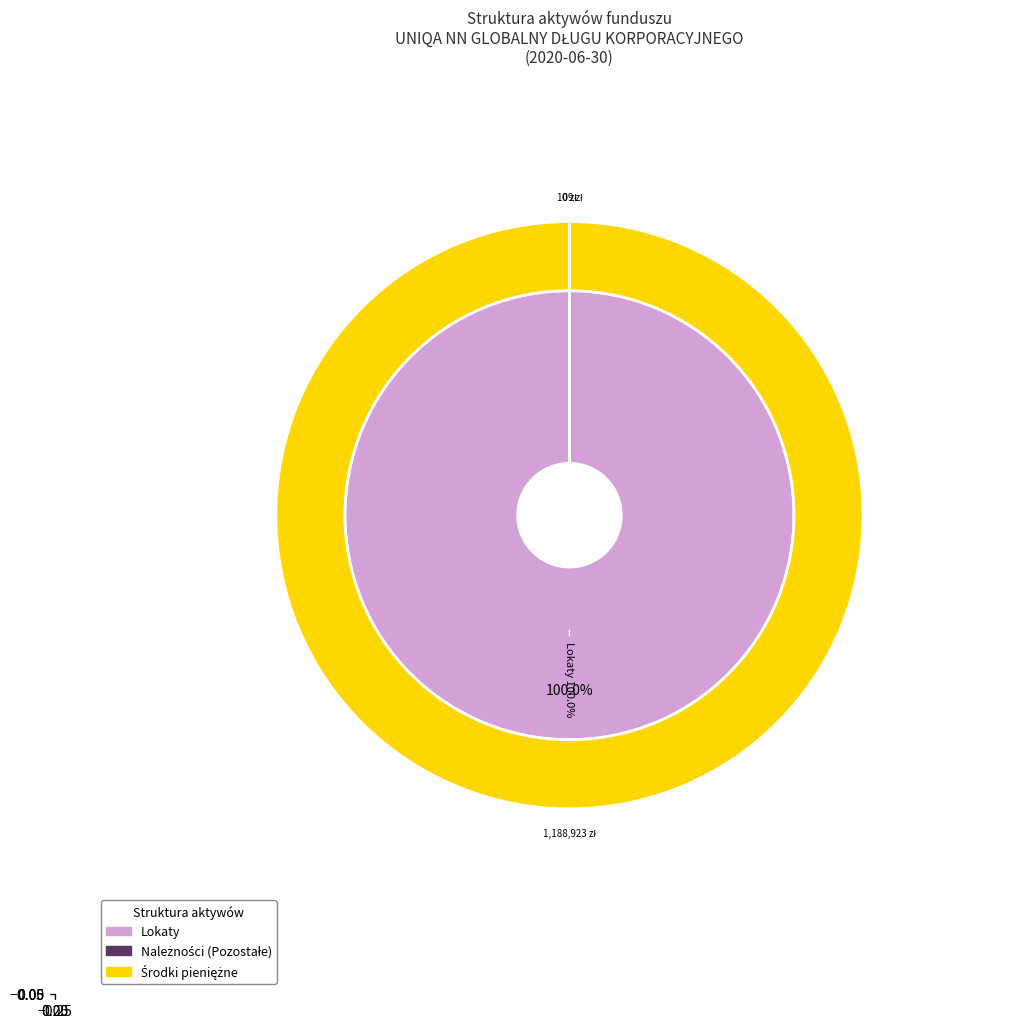

Rank the series at Koniec analogicznego okresu from highest to lowest value.

Lokaty, Należności (Pozostałe), Środki pieniężne